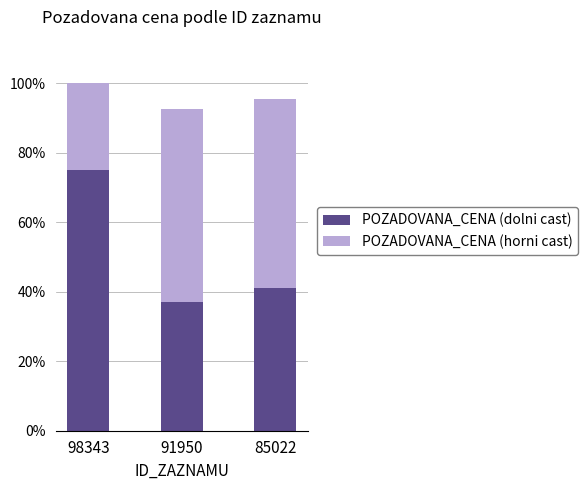

Which has a higher value, 98343 or 91950?

98343